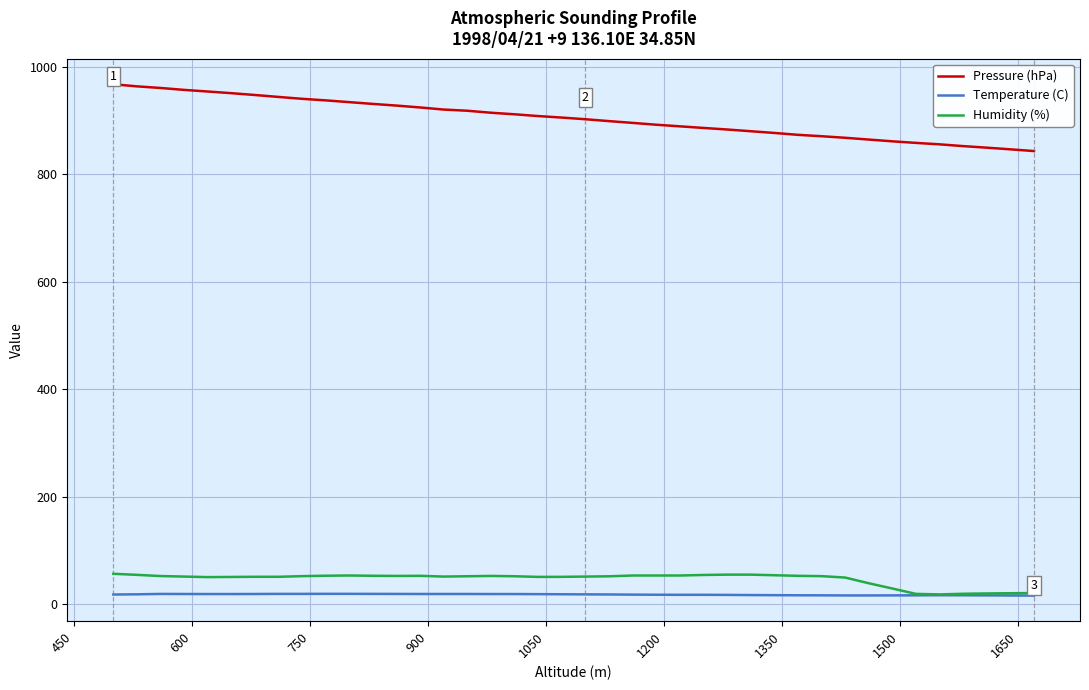

Which series has the largest range (max minus min)?

Pressure (hPa)